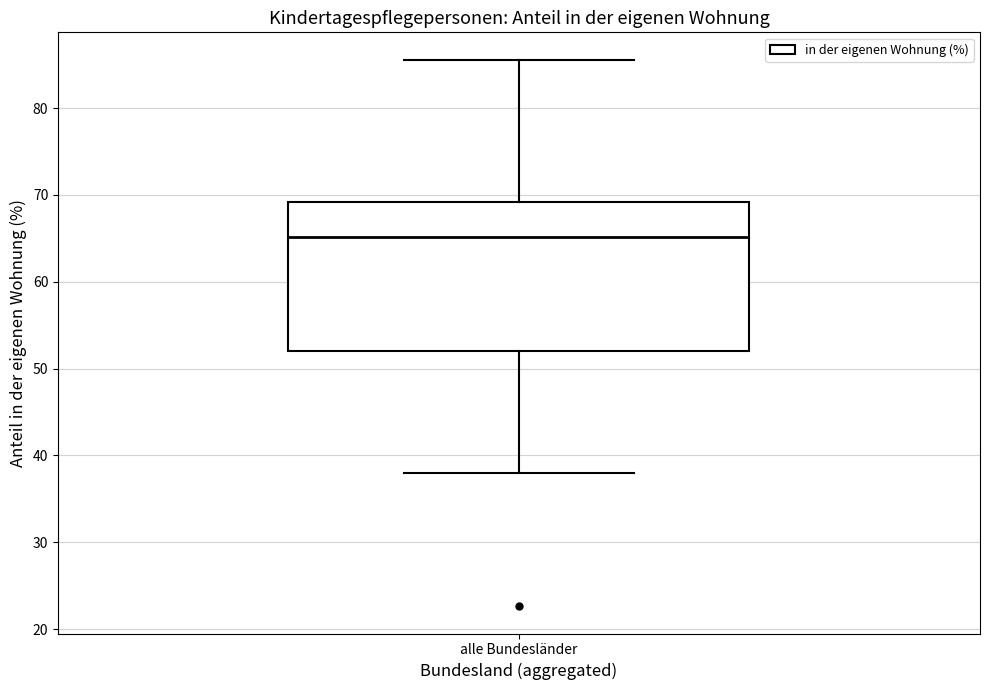

Where does the median line of the box for alle Bundesländer sit on the y-axis? The values are not printed on the chart, so give them approximately, as read against the axis.

65